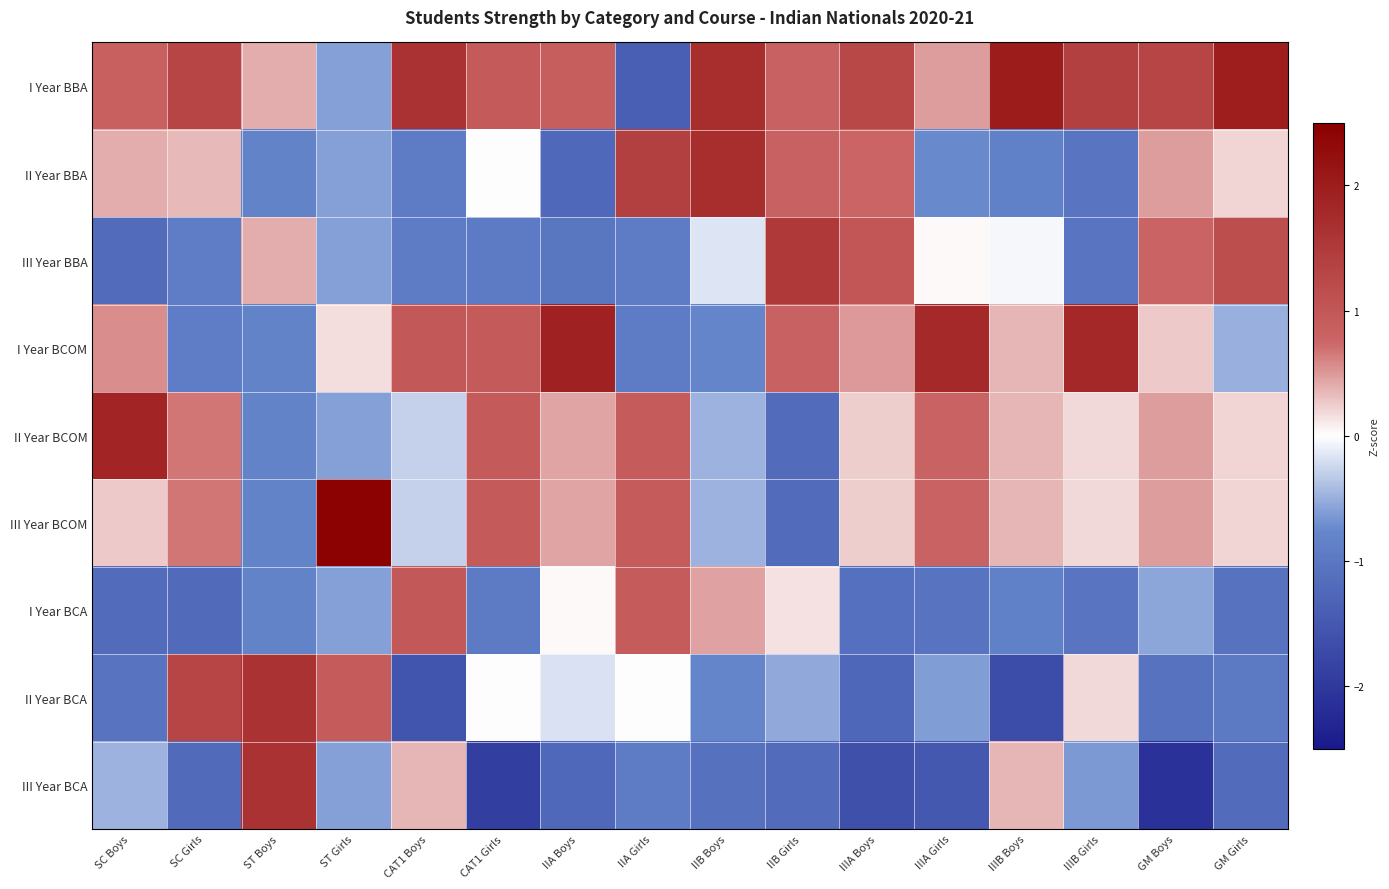

Reading left to right, what are all the values shown in this chart?

I Year BBA: SC Boys=0.8	SC Girls=1.3	ST Boys=0.4	ST Girls=-0.6	CAT1 Boys=1.6	CAT1 Girls=0.9	IIA Boys=0.9	IIA Girls=-1.4	IIB Boys=1.7	IIB Girls=0.8	IIIA Boys=1.3	IIIA Girls=0.5	IIIB Boys=2.0	IIIB Girls=1.4	GM Boys=1.3	GM Girls=2.0
II Year BBA: SC Boys=0.4	SC Girls=0.3	ST Boys=-0.8	ST Girls=-0.6	CAT1 Boys=-0.9	CAT1 Girls=0.0	IIA Boys=-1.2	IIA Girls=1.4	IIB Boys=1.7	IIB Girls=0.8	IIIA Boys=0.8	IIIA Girls=-0.7	IIIB Boys=-0.9	IIIB Girls=-1.0	GM Boys=0.5	GM Girls=0.2
III Year BBA: SC Boys=-1.2	SC Girls=-0.9	ST Boys=0.4	ST Girls=-0.6	CAT1 Boys=-0.9	CAT1 Girls=-0.9	IIA Boys=-1.0	IIA Girls=-0.9	IIB Boys=-0.2	IIB Girls=1.5	IIIA Boys=1.0	IIIA Girls=0.0	IIIB Boys=-0.0	IIIB Girls=-1.0	GM Boys=0.8	GM Girls=1.1
I Year BCOM: SC Boys=0.6	SC Girls=-0.9	ST Boys=-0.8	ST Girls=0.2	CAT1 Boys=1.0	CAT1 Girls=0.9	IIA Boys=1.9	IIA Girls=-0.9	IIB Boys=-0.8	IIB Girls=0.8	IIIA Boys=0.5	IIIA Girls=1.8	IIIB Boys=0.4	IIIB Girls=1.8	GM Boys=0.3	GM Girls=-0.5
II Year BCOM: SC Boys=1.9	SC Girls=0.7	ST Boys=-0.8	ST Girls=-0.6	CAT1 Boys=-0.3	CAT1 Girls=0.9	IIA Boys=0.4	IIA Girls=0.9	IIB Boys=-0.5	IIB Girls=-1.2	IIIA Boys=0.3	IIIA Girls=0.8	IIIB Boys=0.4	IIIB Girls=0.2	GM Boys=0.5	GM Girls=0.2
III Year BCOM: SC Boys=0.3	SC Girls=0.7	ST Boys=-0.8	ST Girls=2.5	CAT1 Boys=-0.3	CAT1 Girls=0.9	IIA Boys=0.4	IIA Girls=0.9	IIB Boys=-0.5	IIB Girls=-1.2	IIIA Boys=0.3	IIIA Girls=0.8	IIIB Boys=0.4	IIIB Girls=0.2	GM Boys=0.5	GM Girls=0.2
I Year BCA: SC Boys=-1.2	SC Girls=-1.2	ST Boys=-0.8	ST Girls=-0.6	CAT1 Boys=1.0	CAT1 Girls=-0.9	IIA Boys=0.0	IIA Girls=0.9	IIB Boys=0.5	IIB Girls=0.2	IIIA Boys=-1.1	IIIA Girls=-1.1	IIIB Boys=-0.9	IIIB Girls=-1.0	GM Boys=-0.6	GM Girls=-1.1
II Year BCA: SC Boys=-1.1	SC Girls=1.3	ST Boys=1.6	ST Girls=0.9	CAT1 Boys=-1.6	CAT1 Girls=0.0	IIA Boys=-0.2	IIA Girls=0.0	IIB Boys=-0.8	IIB Girls=-0.5	IIIA Boys=-1.3	IIIA Girls=-0.6	IIIB Boys=-1.7	IIIB Girls=0.2	GM Boys=-1.1	GM Girls=-1.0
III Year BCA: SC Boys=-0.5	SC Girls=-1.2	ST Boys=1.6	ST Girls=-0.6	CAT1 Boys=0.4	CAT1 Girls=-1.9	IIA Boys=-1.2	IIA Girls=-0.9	IIB Boys=-1.1	IIB Girls=-1.2	IIIA Boys=-1.6	IIIA Girls=-1.5	IIIB Boys=0.4	IIIB Girls=-0.6	GM Boys=-2.1	GM Girls=-1.2